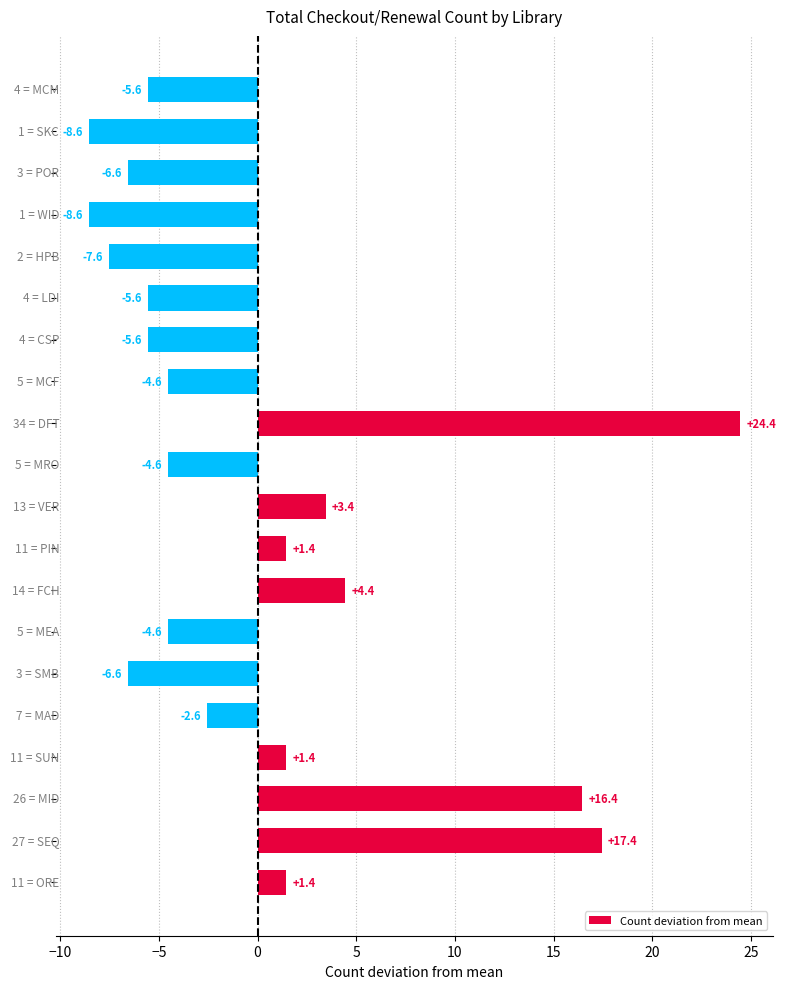

How many negative values are there?

12